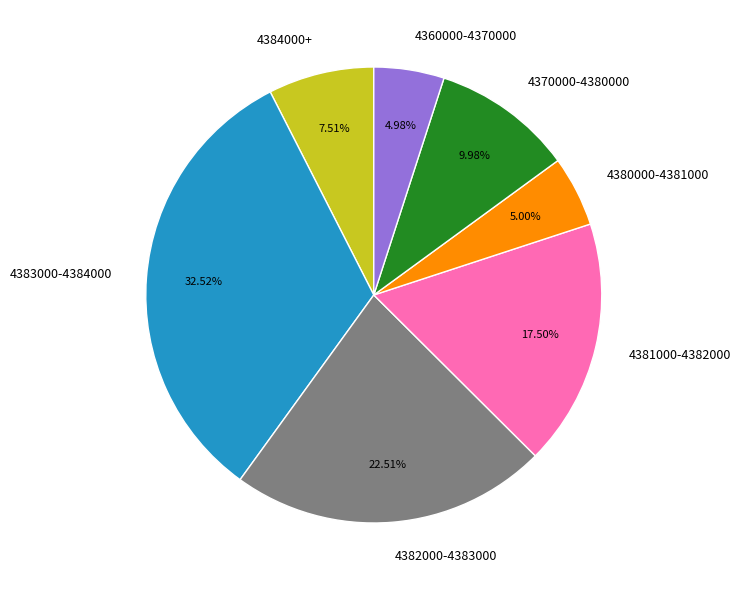

Approximately how many times larger is the value at 4382000-4383000 compared to 4380000-4381000?

4.5